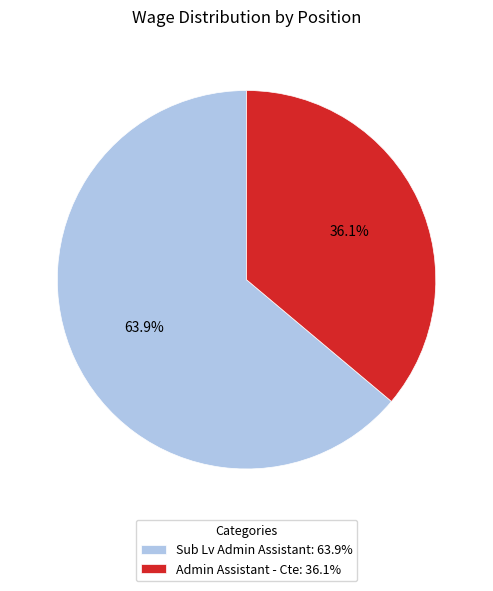

Which category has the smallest portion of the pie?

Admin Assistant - Cte